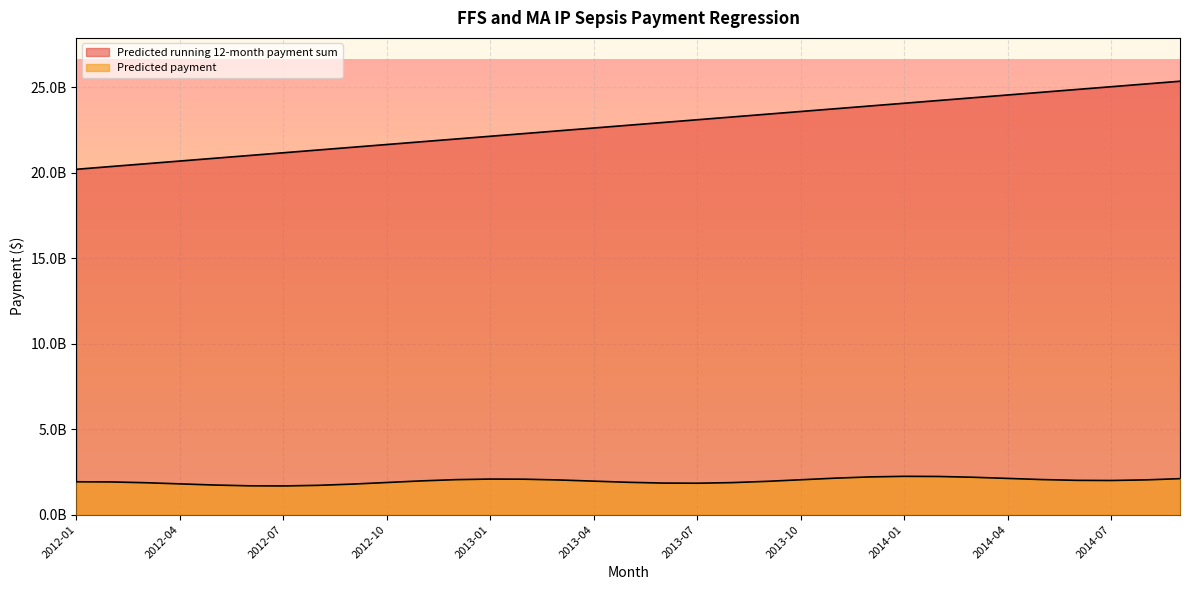

Count the number of categories in the chart.

33